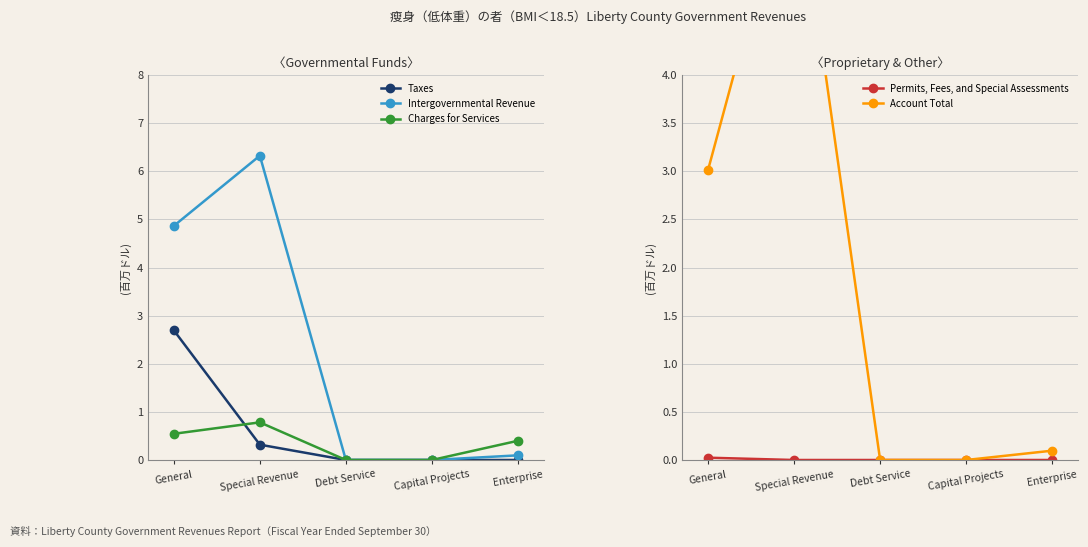

Is it true that Taxes equals 0.2 at Special Revenue?

False